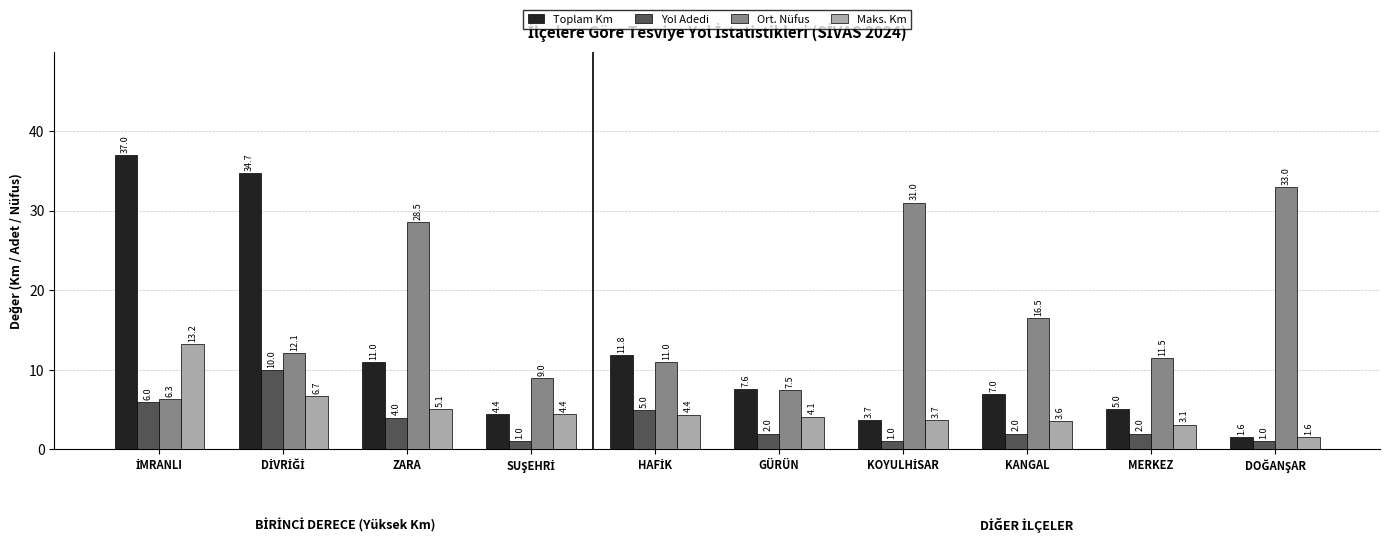

What is the average value of the Toplam Km series?

12.4